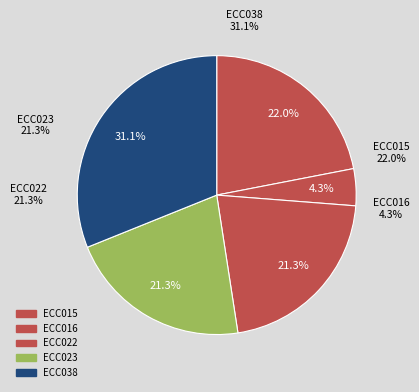

What percentage is the ECC022 slice, to the nearest percent?

21%